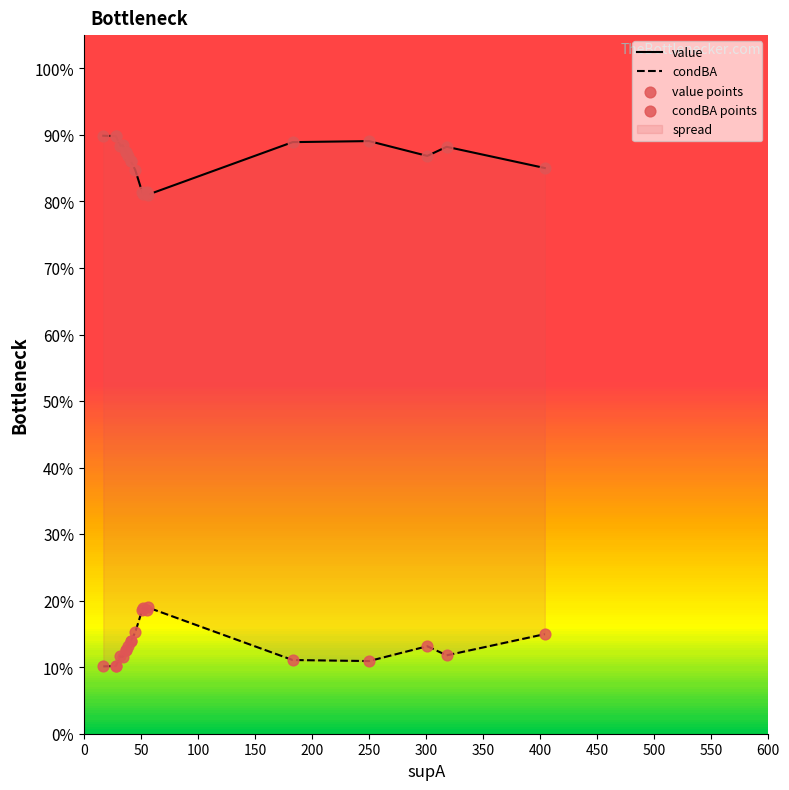

At how many categories does at least one series exceed 0?

20